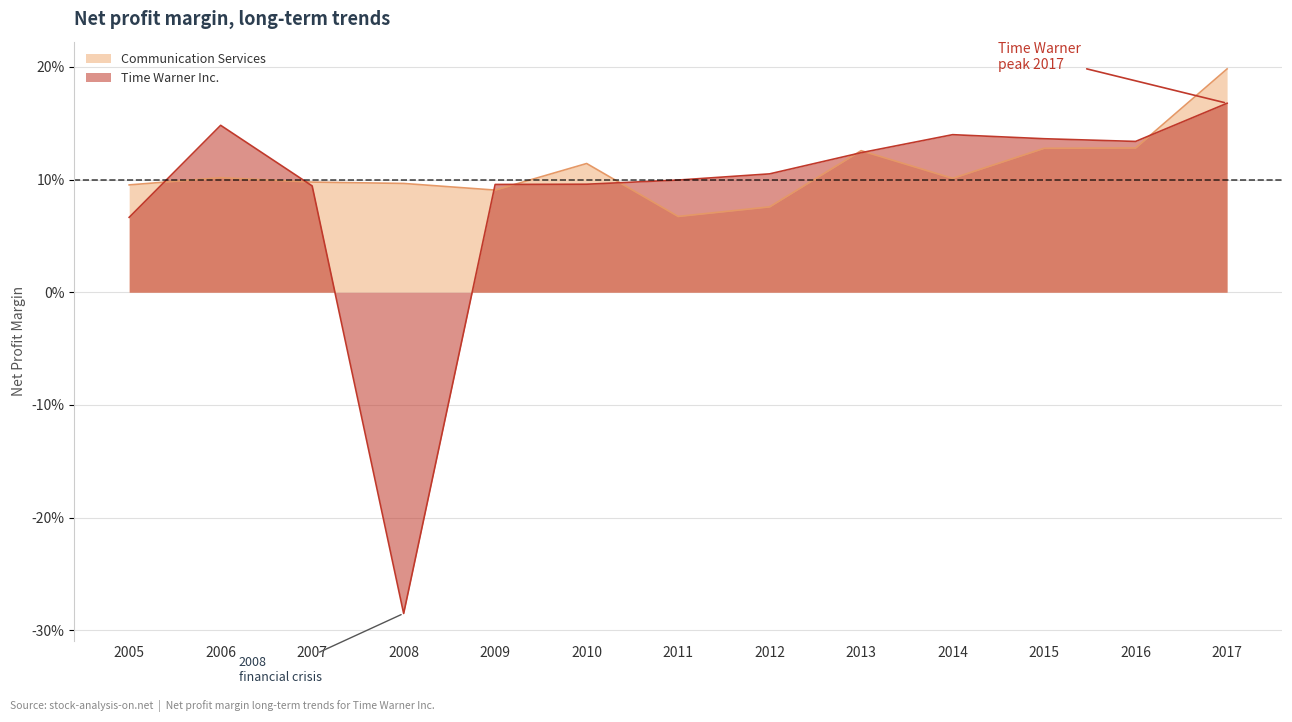

Reading right to left, transcribe all the data shown in this chart.

Time Warner Inc.: 2005=0.1	2006=0.1	2007=0.1	2008=-0.3	2009=0.1	2010=0.1	2011=0.1	2012=0.1	2013=0.1	2014=0.1	2015=0.1	2016=0.1	2017=0.2
Communication Services: 2005=0.1	2006=0.1	2007=0.1	2008=0.1	2009=0.1	2010=0.1	2011=0.1	2012=0.1	2013=0.1	2014=0.1	2015=0.1	2016=0.1	2017=0.2